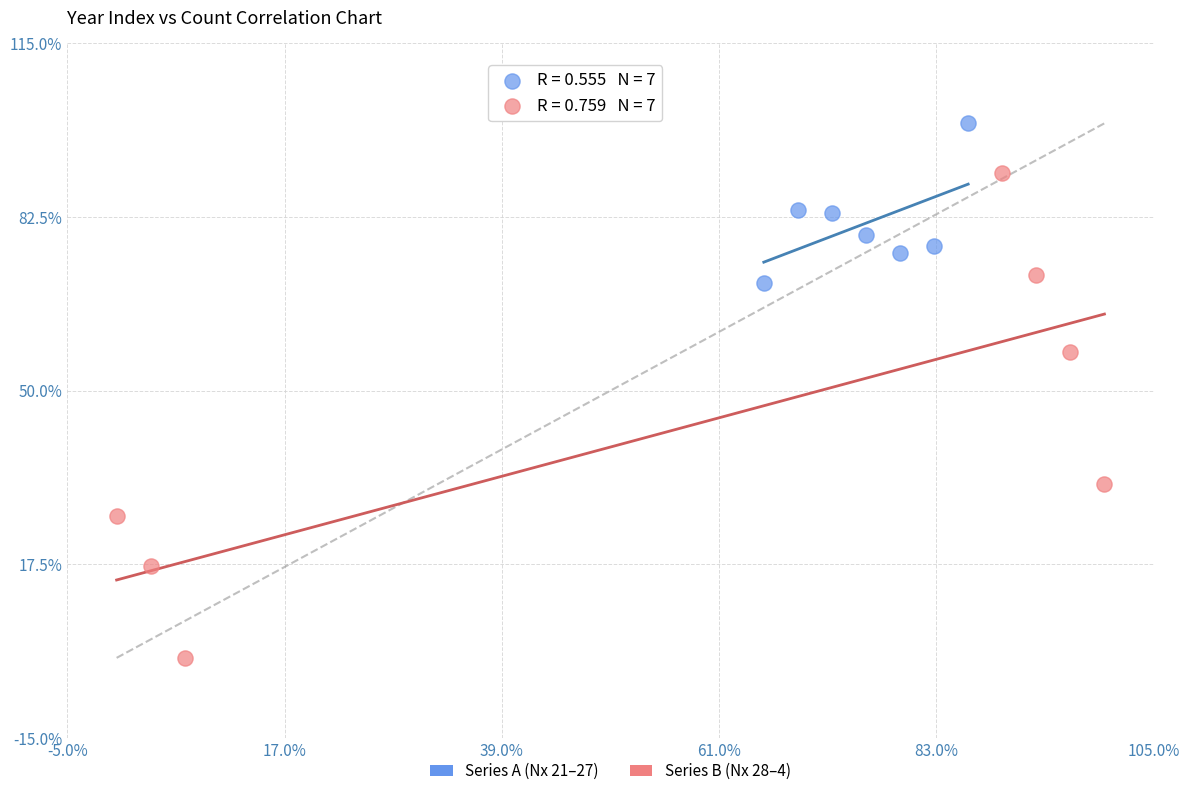

What are all the series names shown in the legend?

Series A (Nx 21–27), Series B (Nx 28–4)